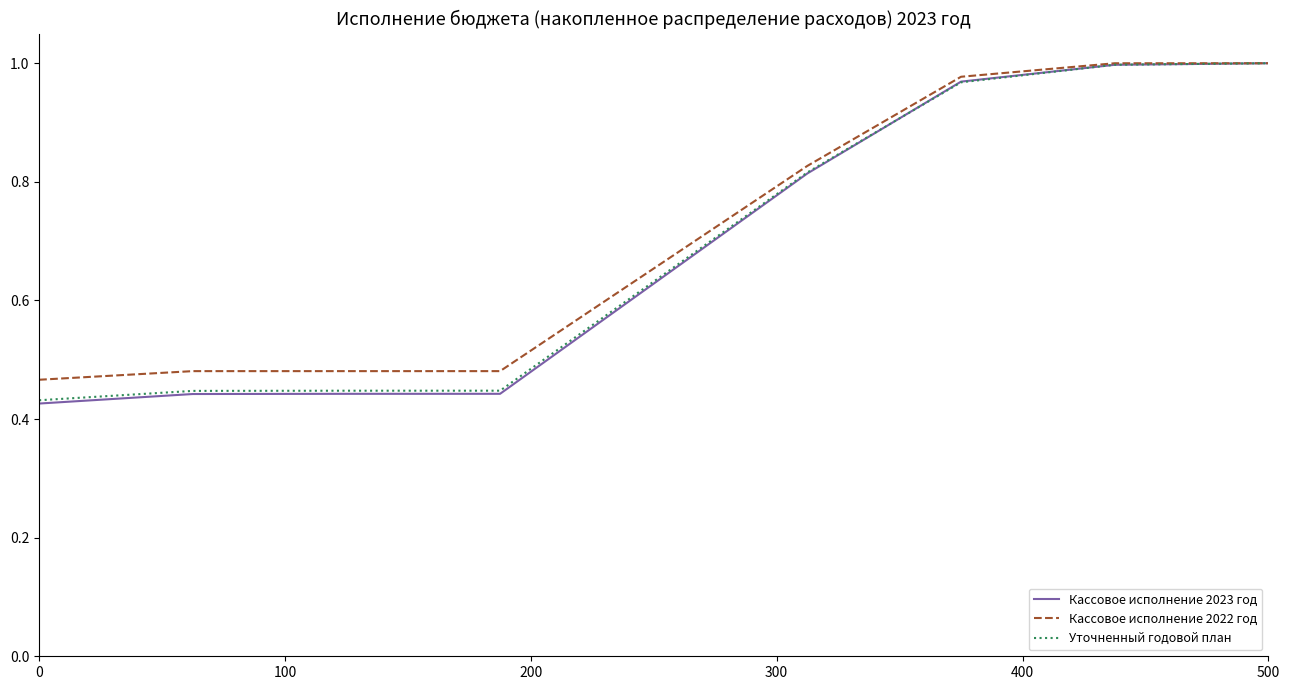

Which series has the largest range (max minus min)?

Кассовое исполнение 2023 год